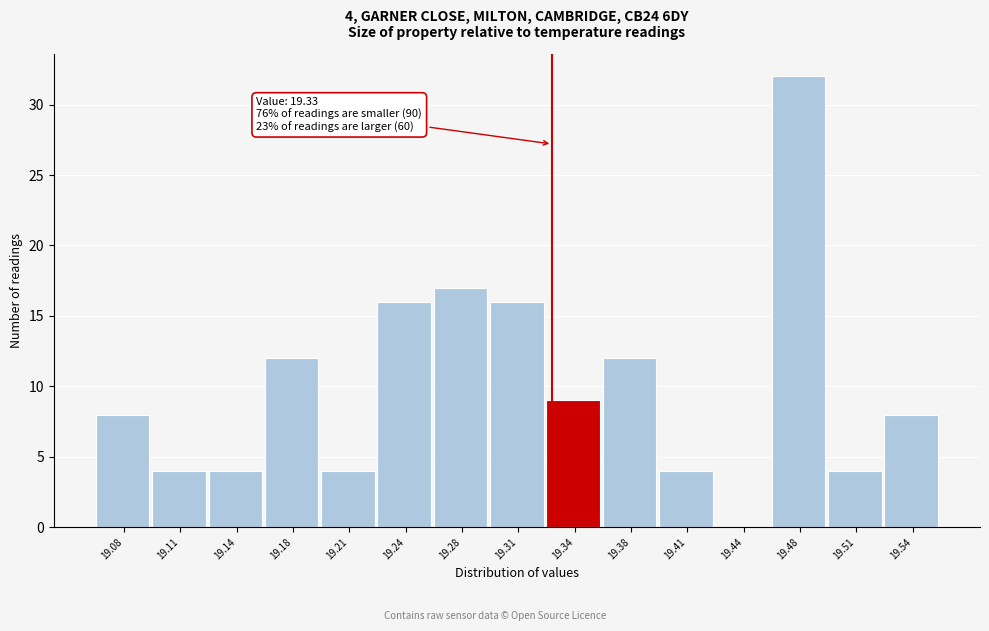

Which range on the x-axis has the tallest bar?

19.460 to 19.495